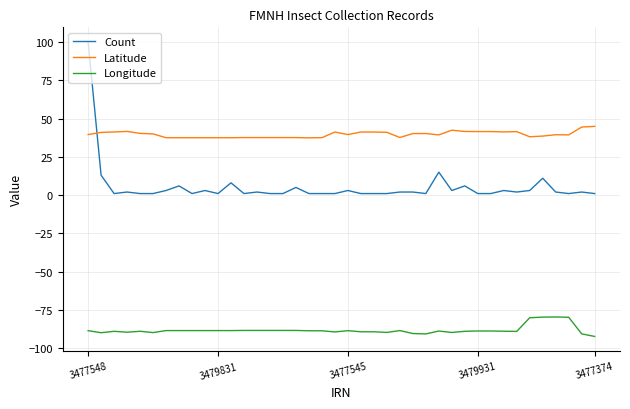

What is the difference between the maximum and minimum values in the Count series?

99.0